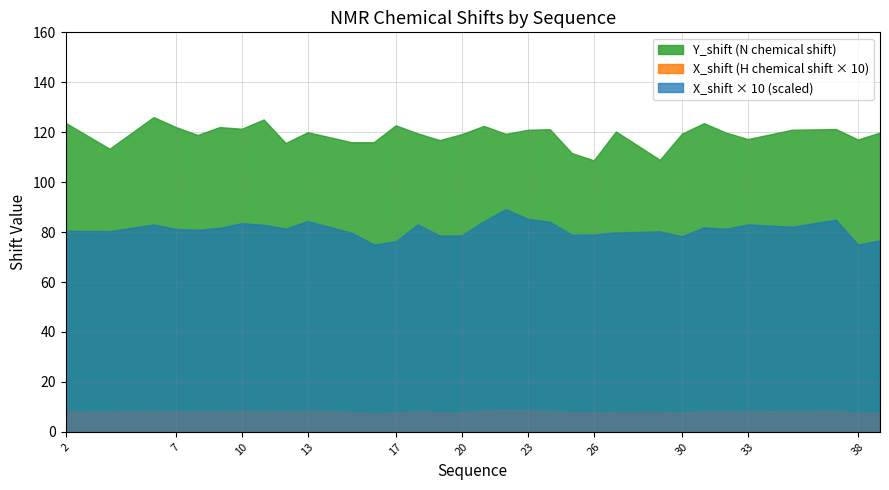

Rank the series by their average value, from highest to lowest.

Y_shift (N chemical shift), X_shift × 10 (scaled), X_shift (H chemical shift × 10)